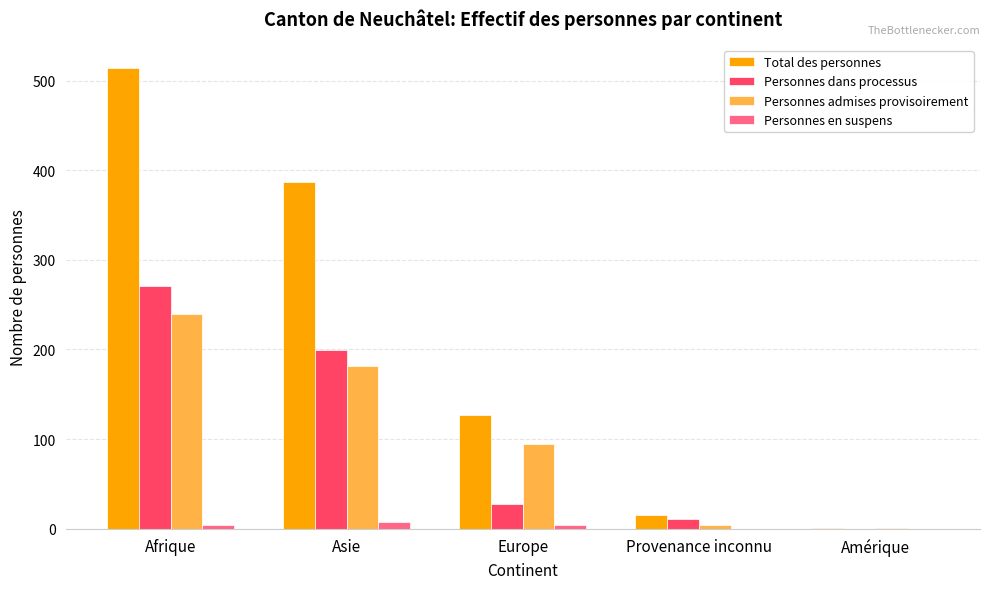

How many series are shown in this chart?

4